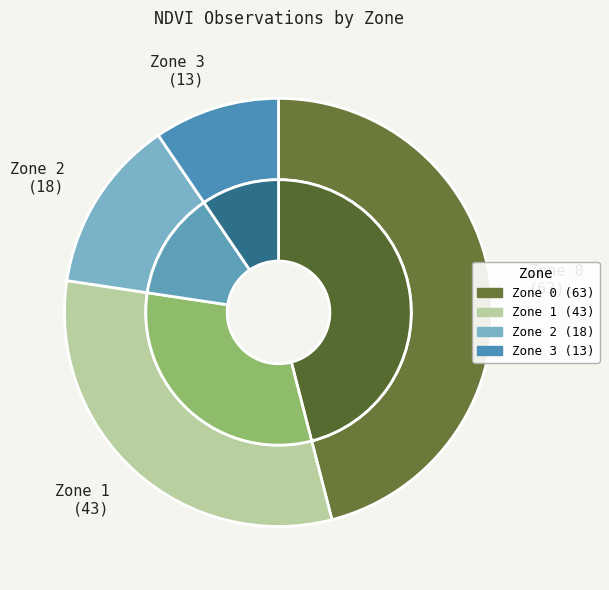

Which slice is the largest?

Zone 0